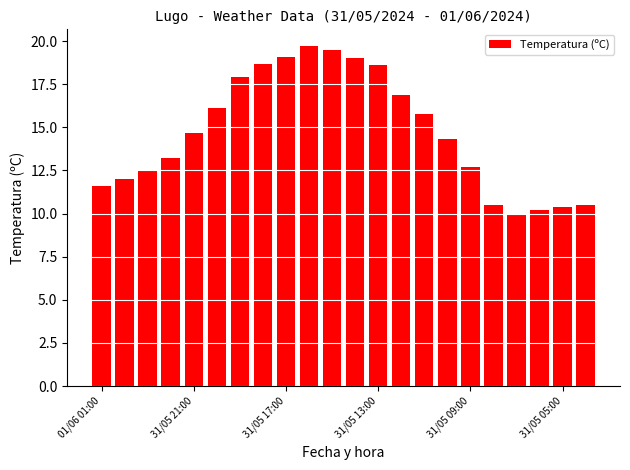

What is the sum of all values?

323.8